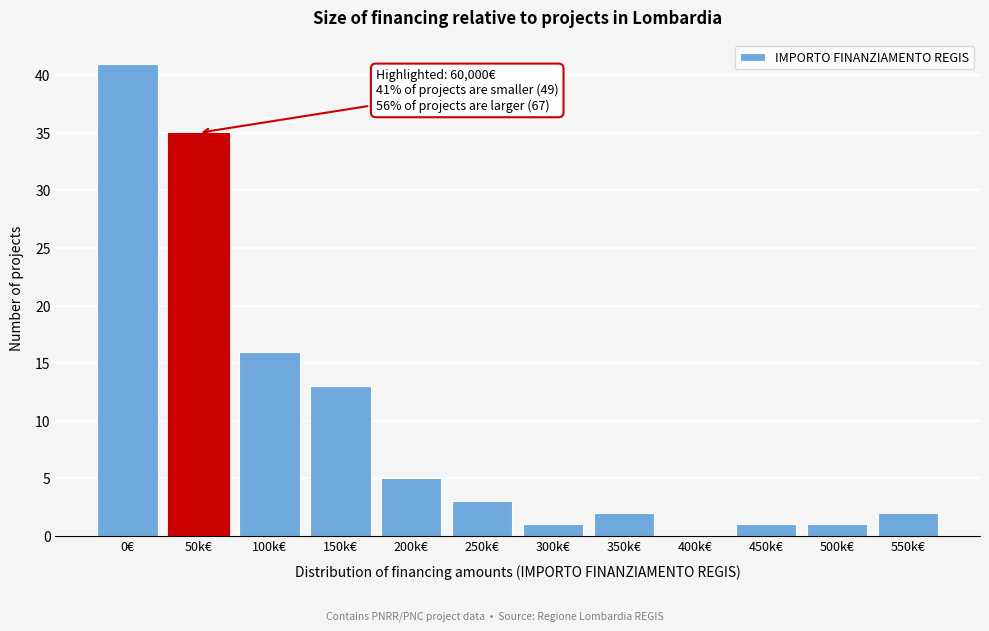

Reading right to left, transcribe all the data shown in this chart.

550k€=2	500k€=1	450k€=1	400k€=0	350k€=2	300k€=1	250k€=3	200k€=5	150k€=13	100k€=16	50k€=35	0€=41